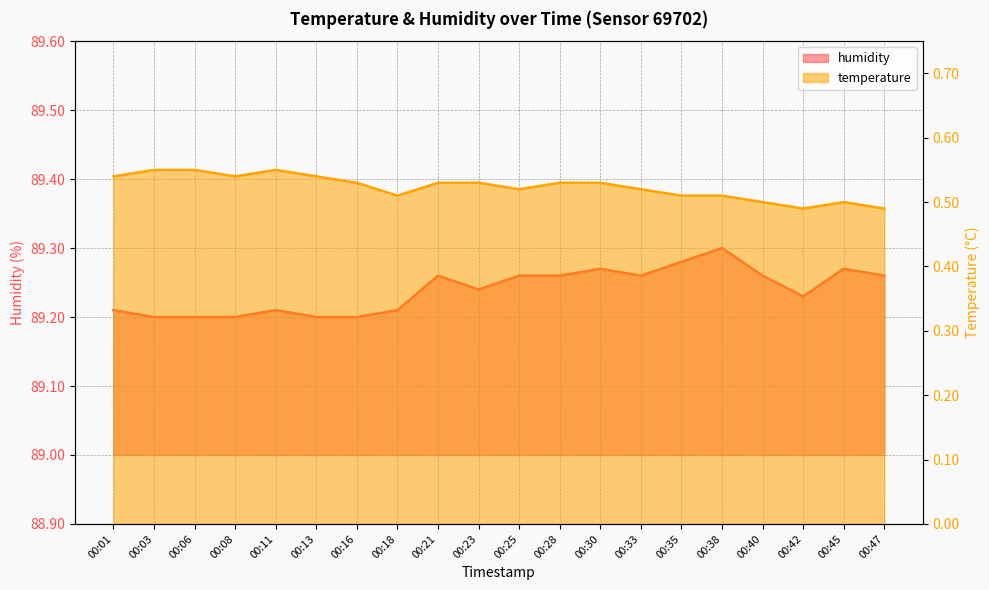

How many lines are shown in the chart?

2